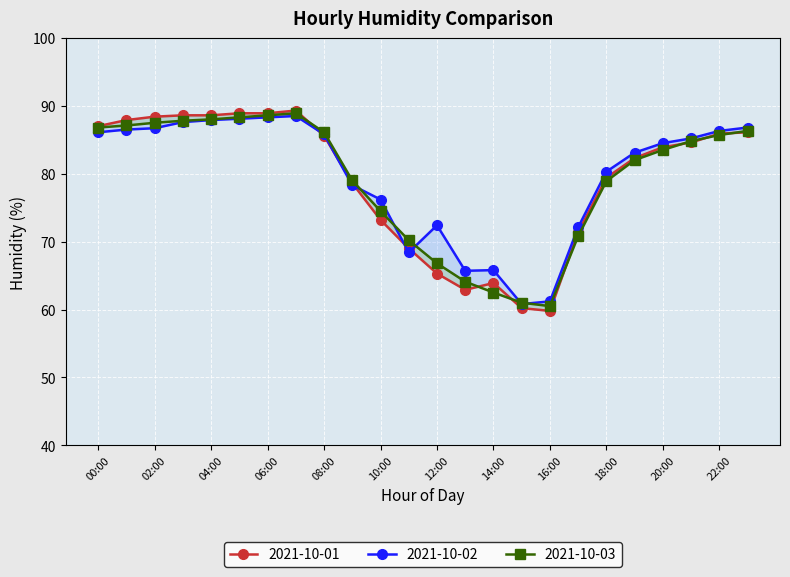

In 2021-10-01, how many points are higher than both neighbors (excluding endpoints)?

2